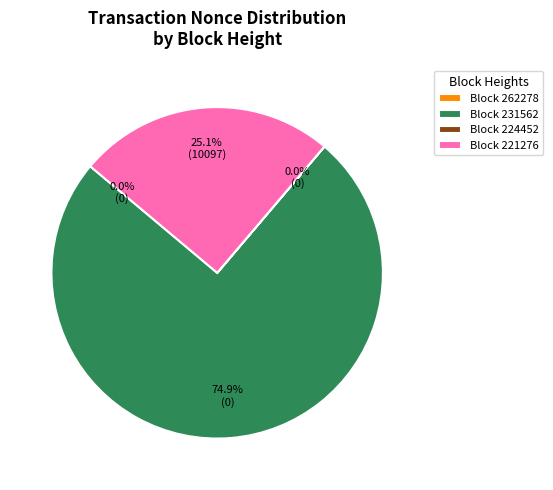

Combined, do Block 221276 and Block 231562 account for over 50%?

Yes